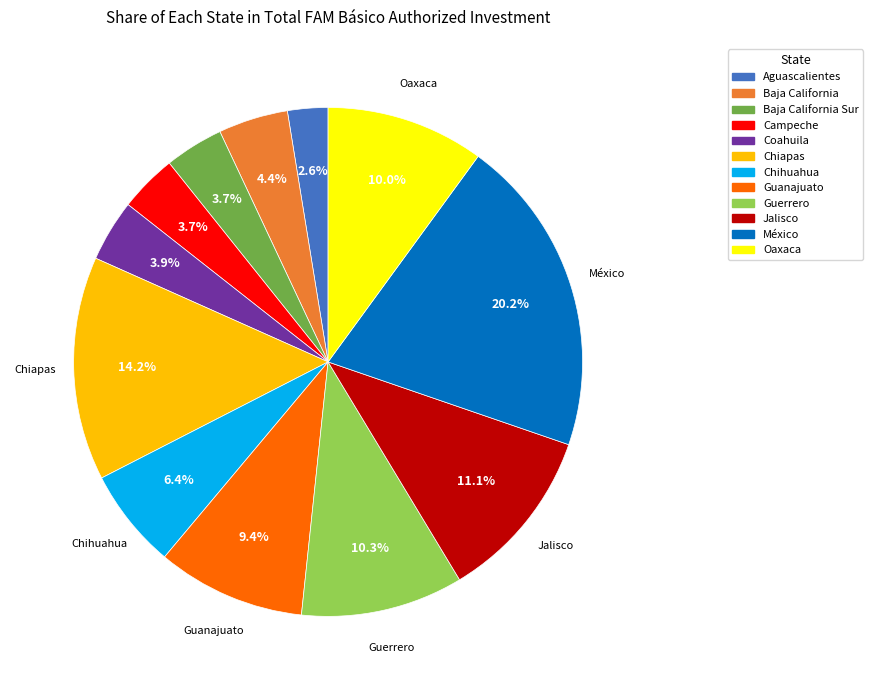

Does any single category account for the majority?

No